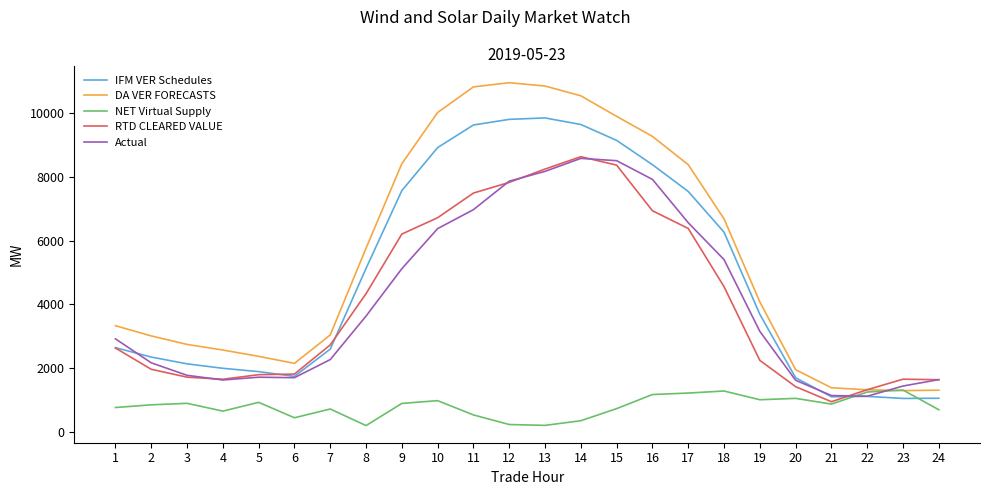

What is the maximum value shown in the chart?

10952.7